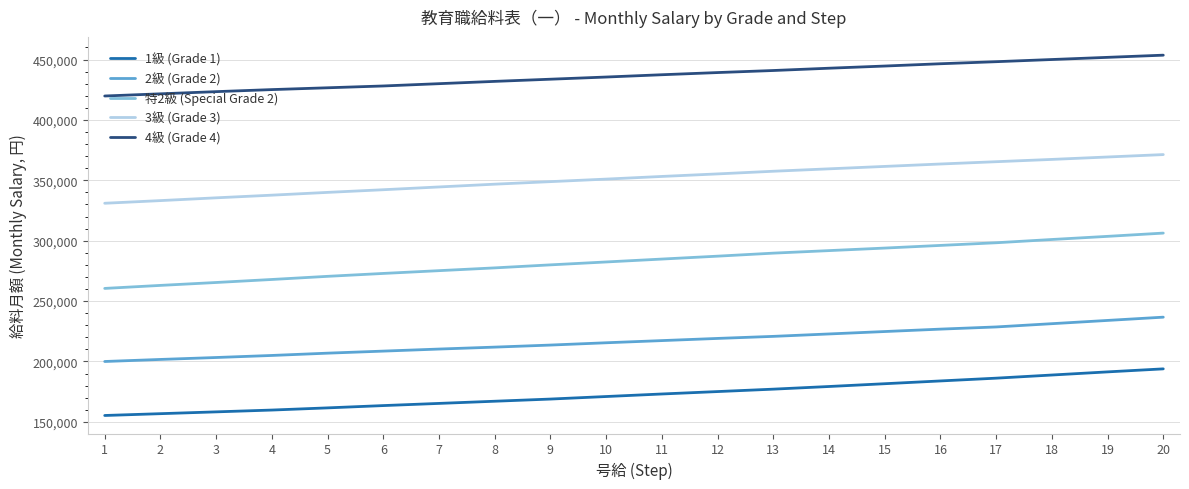

How many values in the 1級 (Grade 1) series are below 173100?

10